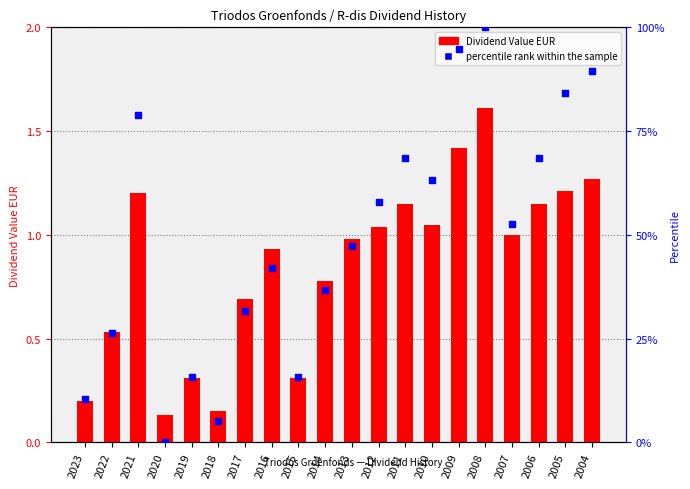

Which series contains the highest Y value?

percentile rank within the sample